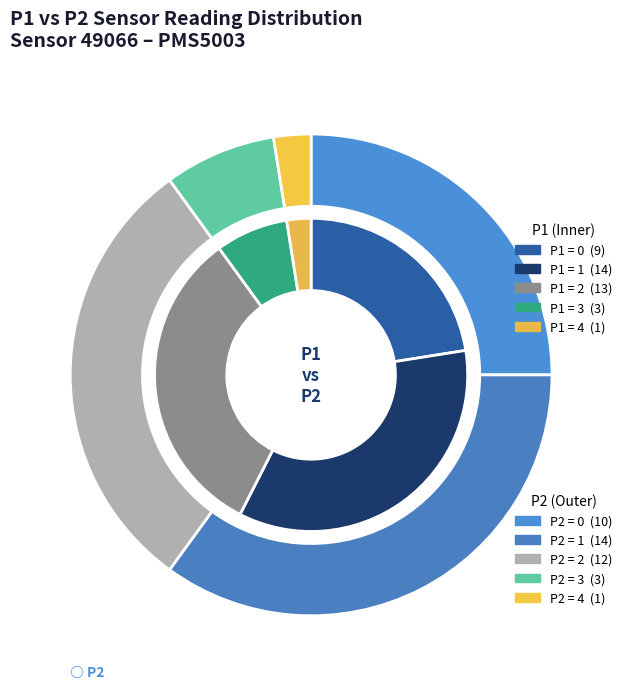

What portion of the pie excludes 33?

100.0%